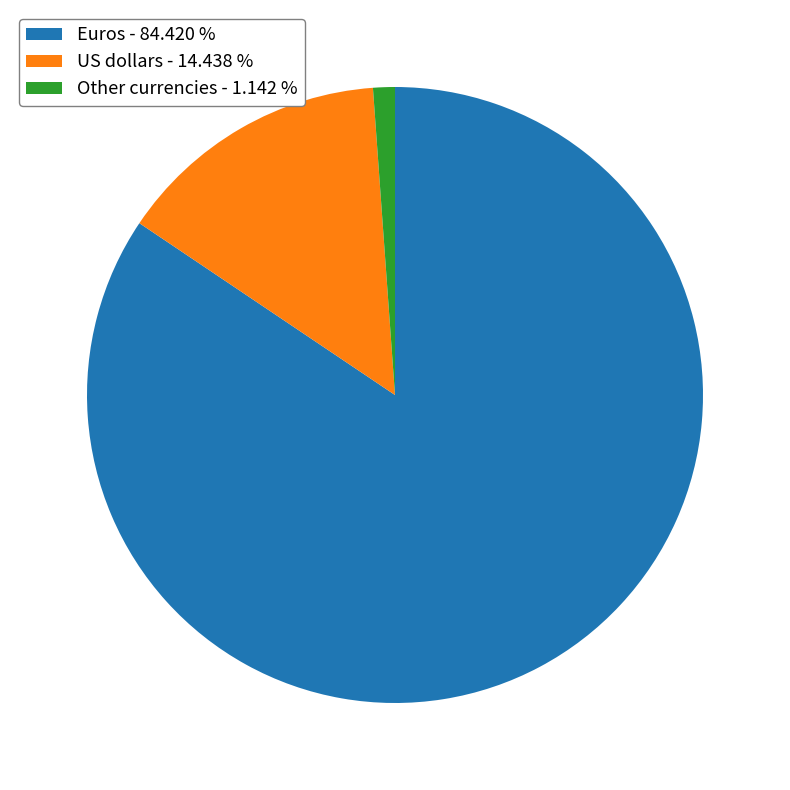

Is there any slice that represents more than half of the pie?

Yes